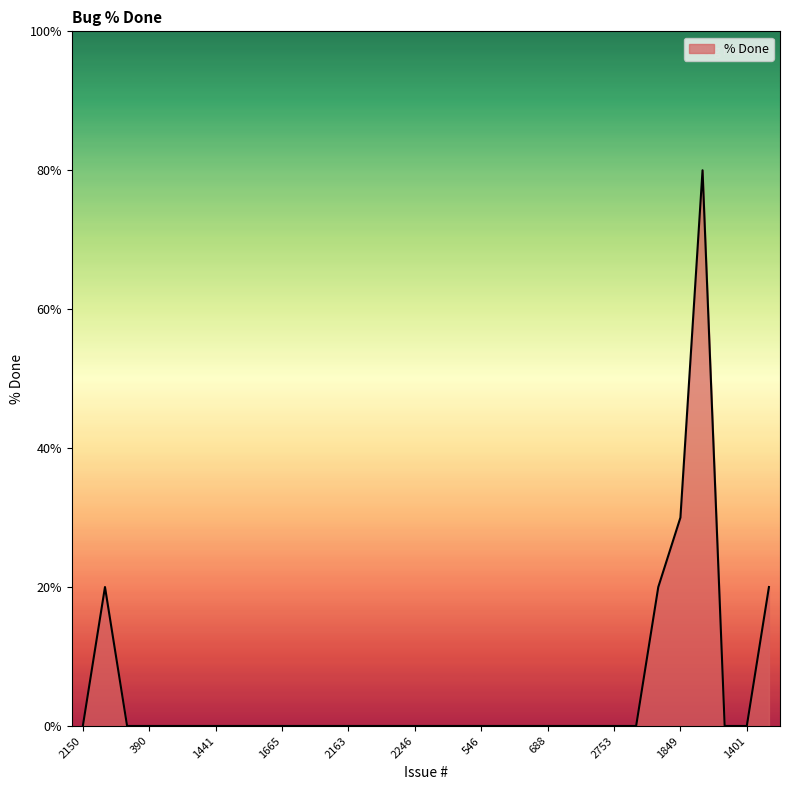

What is the maximum value shown in the chart?

80